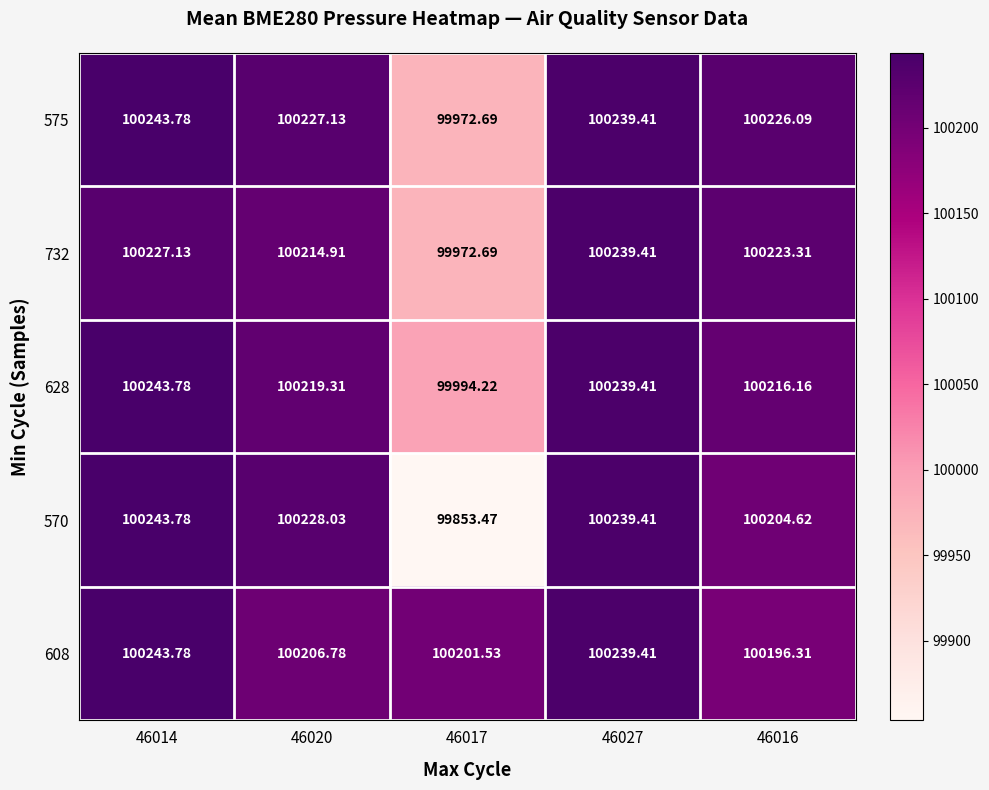

Is the value of 732 at 46017 greater than the value of 570 at 46016?

No